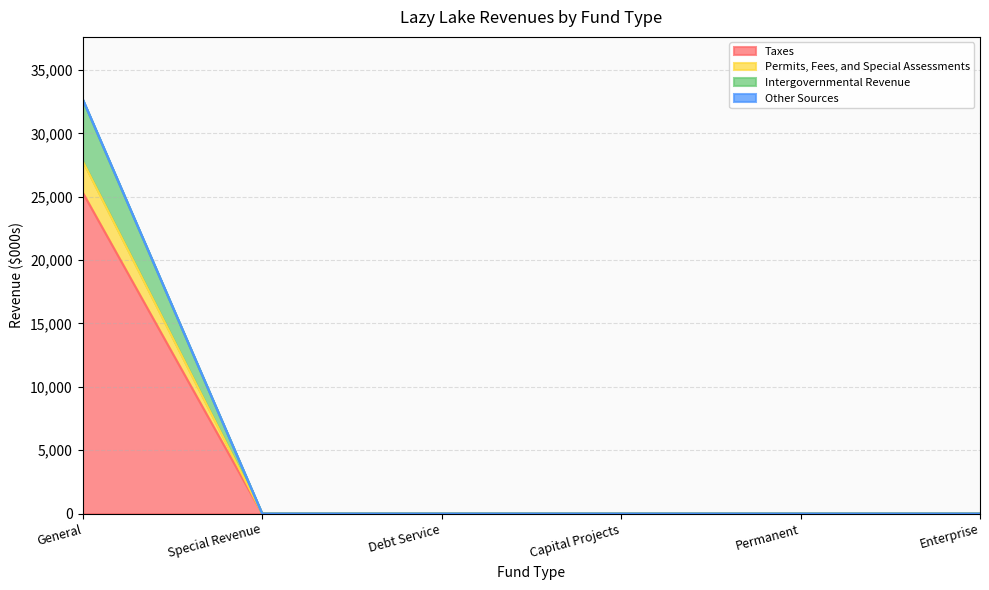

What is the sum of the Taxes values at Enterprise and General?

25346